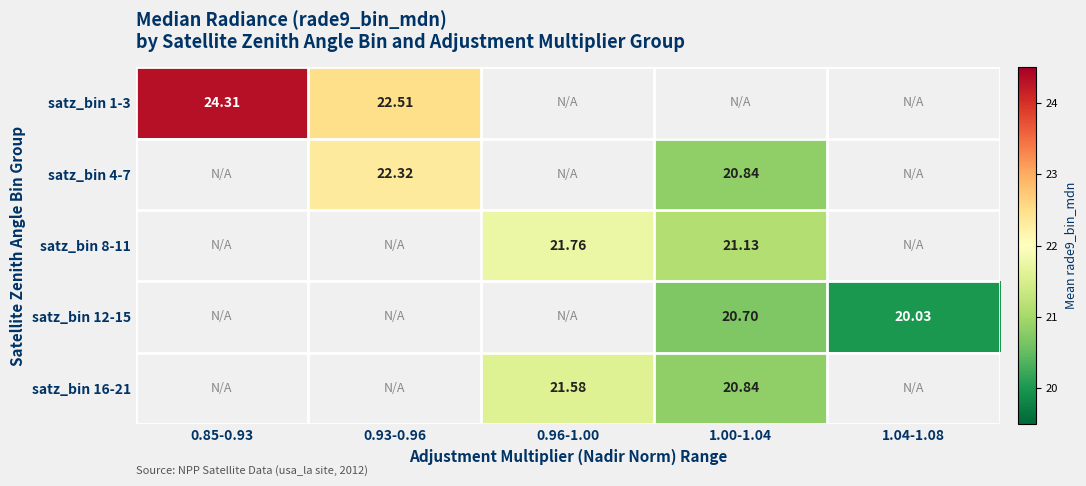

Which series has the widest spread of values?

satz_bin 1-3